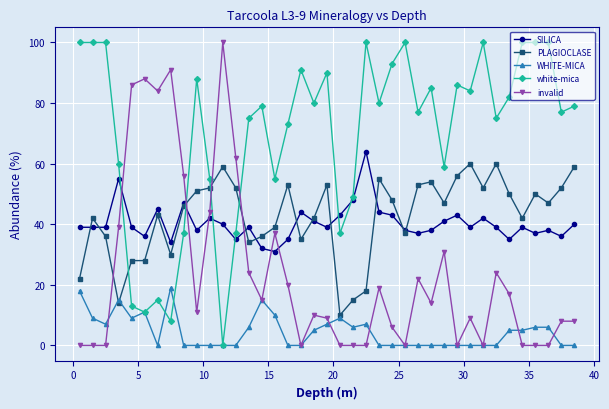

How many lines are shown in the chart?

5